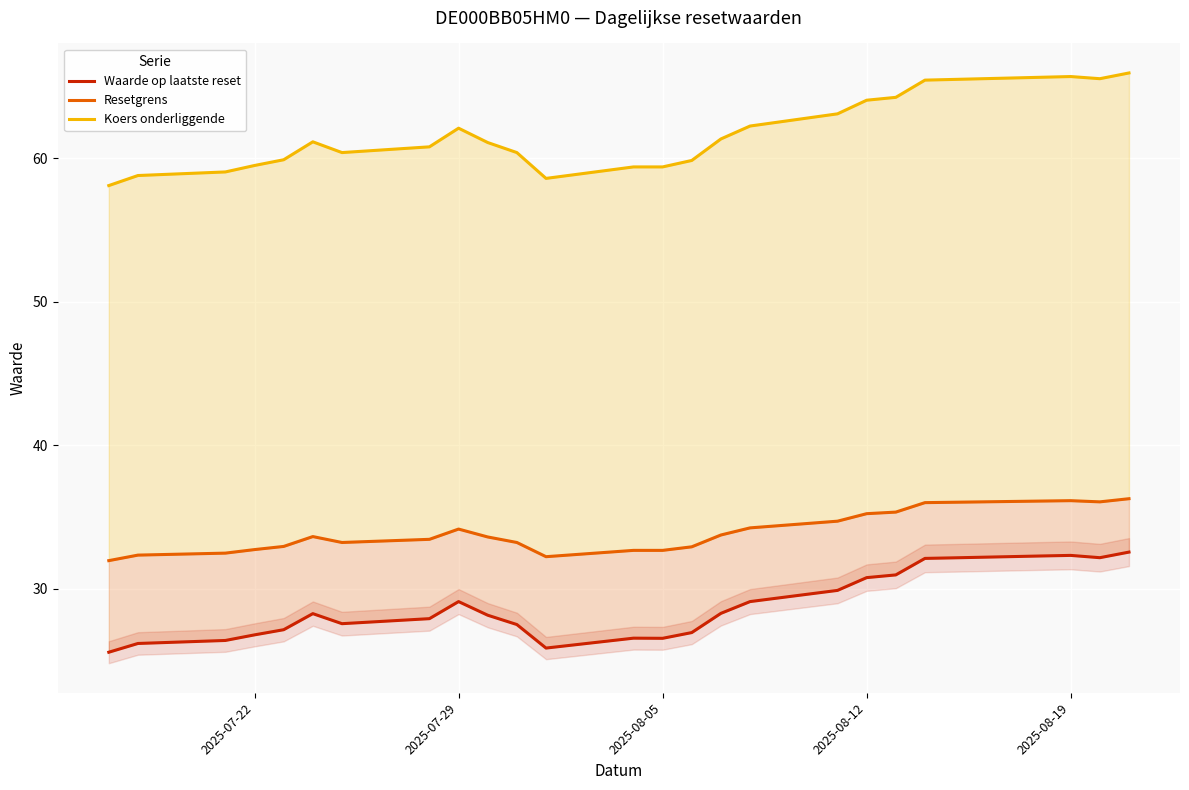

What is the value of the Waarde op laatste reset point at the 9th from the left?

29.1